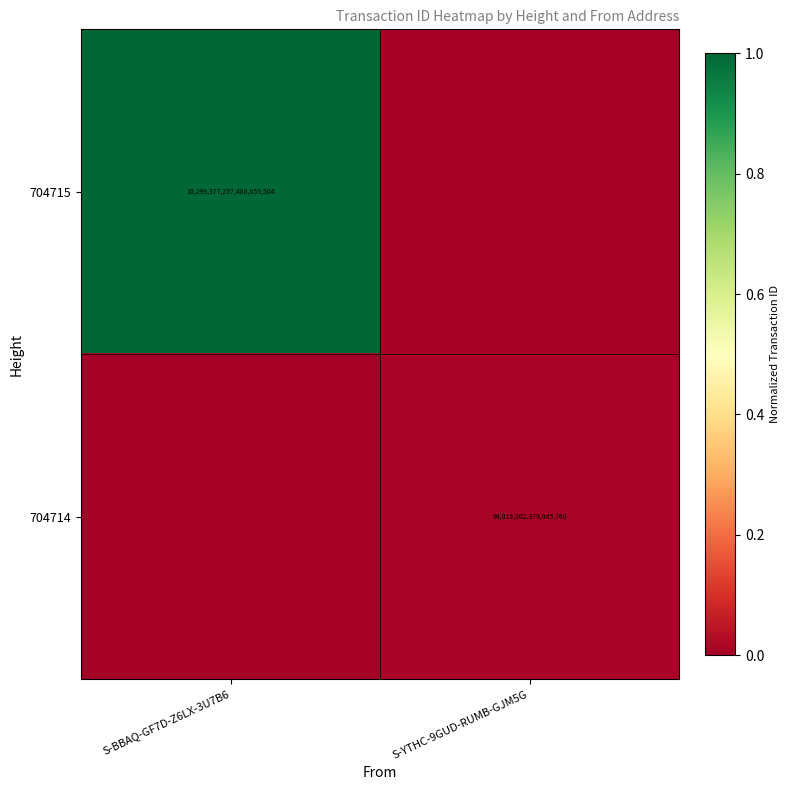

True or false: 704714 has a value of 158447796838560736 at S-YTHC-9GUD-RUMB-GJM5G.

False